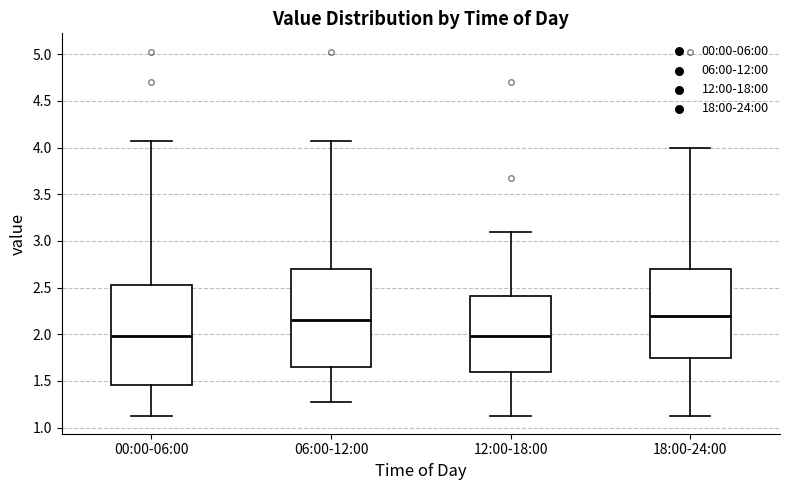

Reading left to right, read every box against the y-axis: the position of its median line, the range the box covers, and the ends of its whiskers. The values are not printed on the chart, so give them approximately, as read against the axis.

00:00-06:00: median 2.00, box 1.45 to 2.55, whiskers 1.15 to 4.05
06:00-12:00: median 2.15, box 1.65 to 2.70, whiskers 1.25 to 4.05
12:00-18:00: median 2.00, box 1.60 to 2.40, whiskers 1.15 to 3.10
18:00-24:00: median 2.20, box 1.75 to 2.70, whiskers 1.15 to 4.00